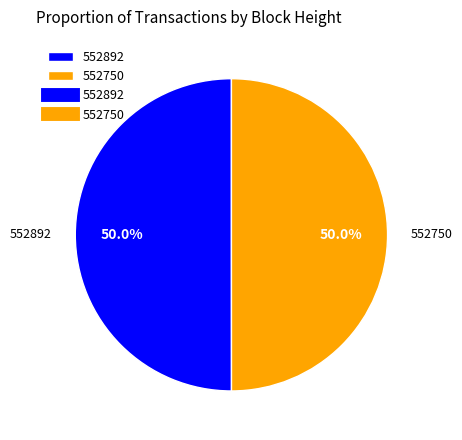

How many segments does this pie chart have?

2